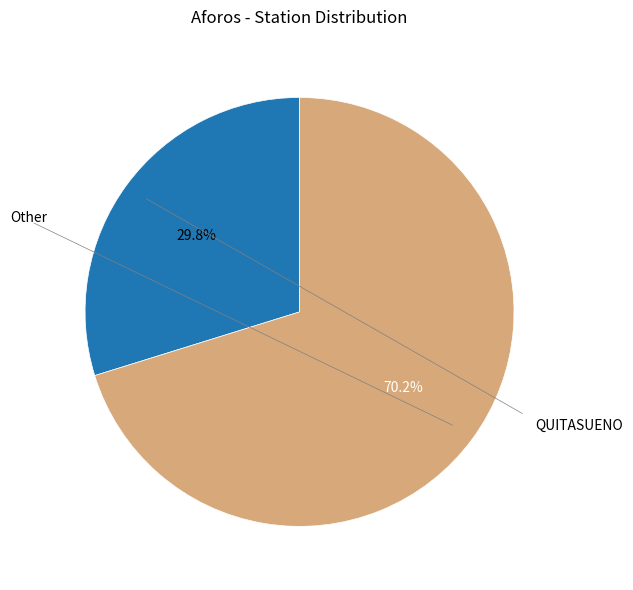

Does any single category account for the majority?

Yes